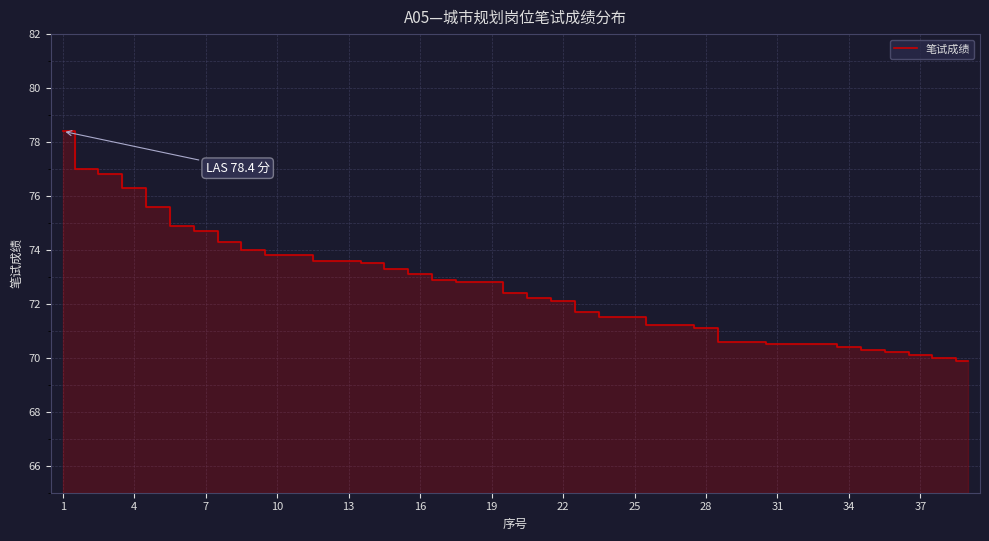

What is the smallest value displayed?

69.9